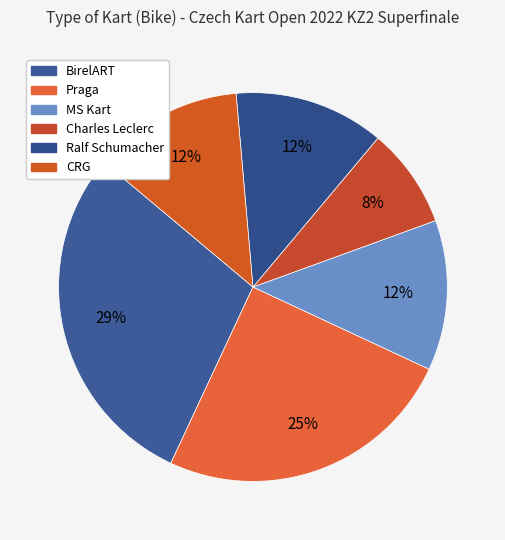

Which slice is the largest?

BirelART